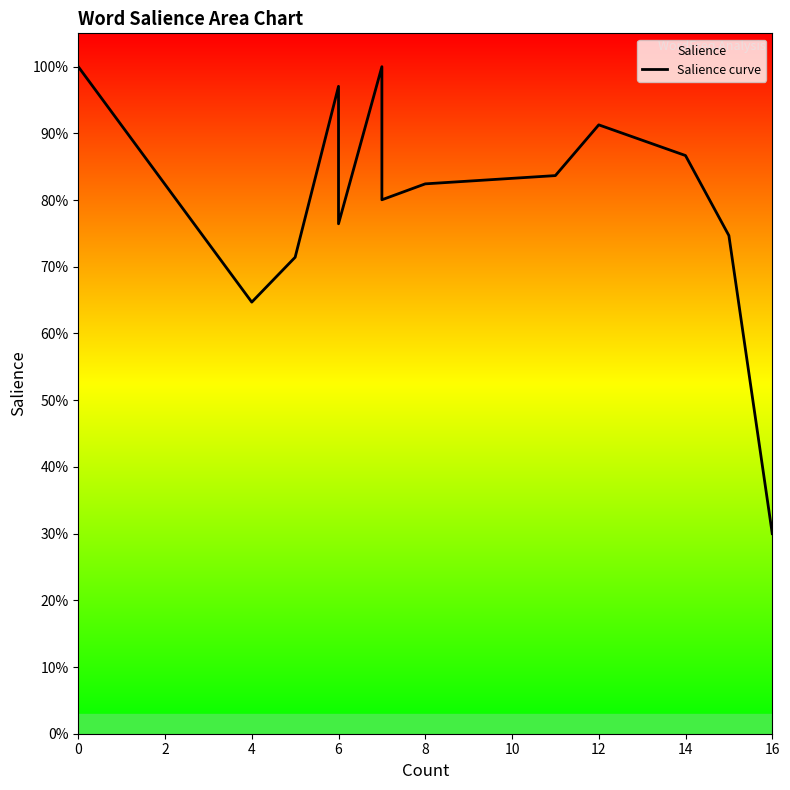

True or false: there are more than 2 points higher than both neighbors.

True